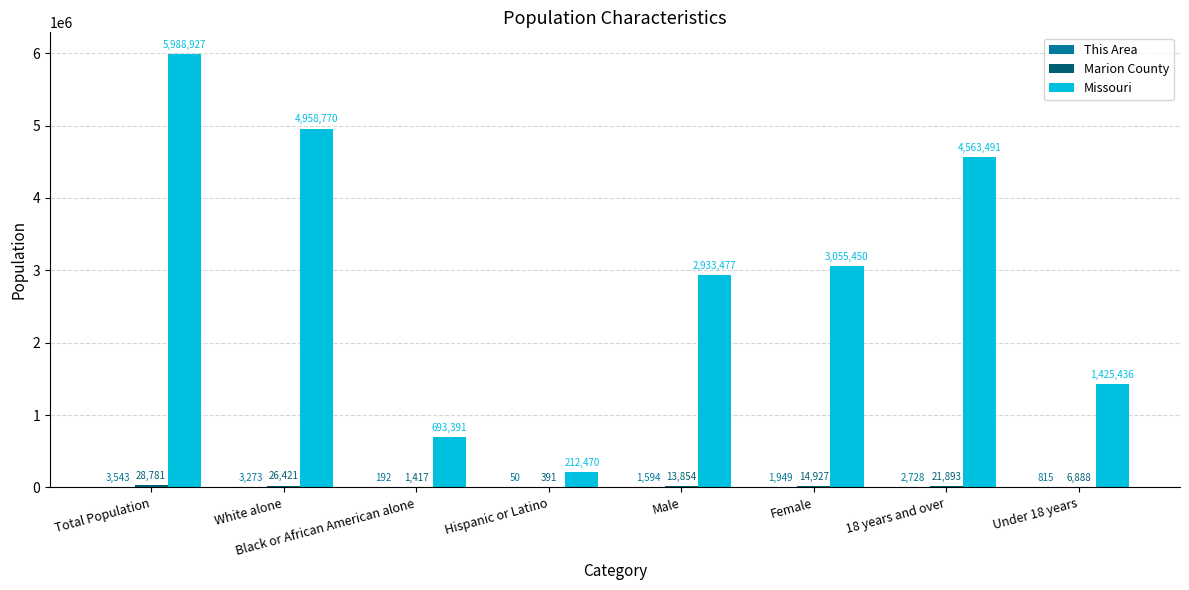

What is the approximate value of Missouri at Black or African American alone?

693391